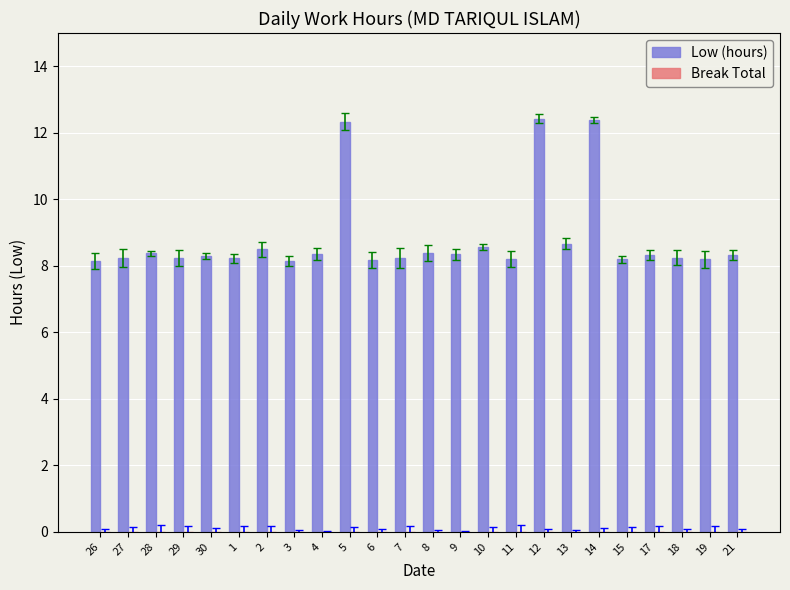

What is the label of the 16th bar from the right?

4